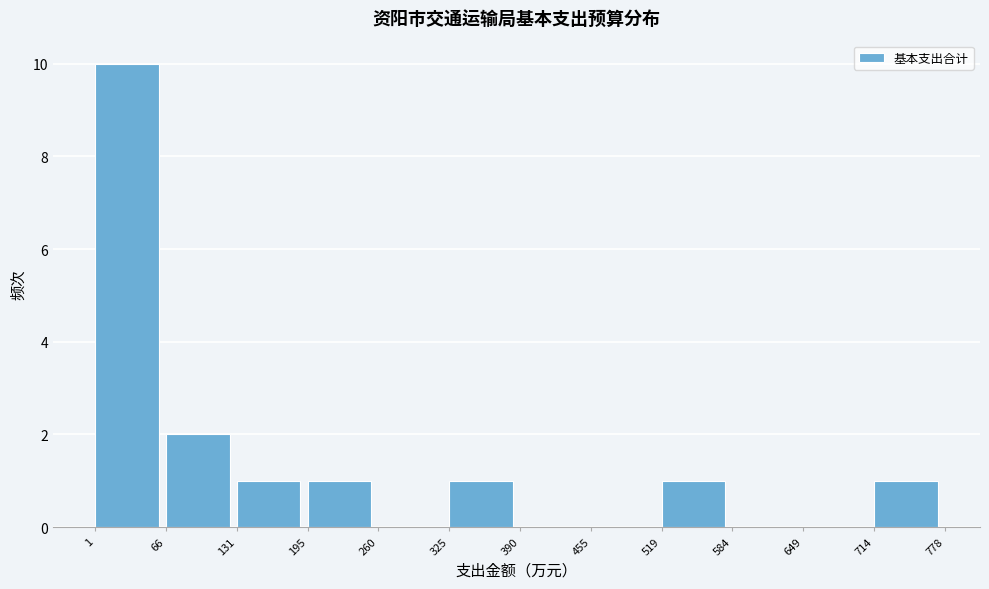

Reading left to right, list every bar in this chart as the range it spans on the x-axis followed by its height. The values are not printed on the chart, so give them approximately, as read against the axis.

1 to 66: 10
66 to 131: 2
131 to 195: 1
195 to 260: 1
260 to 325: 0
325 to 390: 1
390 to 455: 0
455 to 519: 0
519 to 584: 1
584 to 649: 0
649 to 714: 0
714 to 778: 1